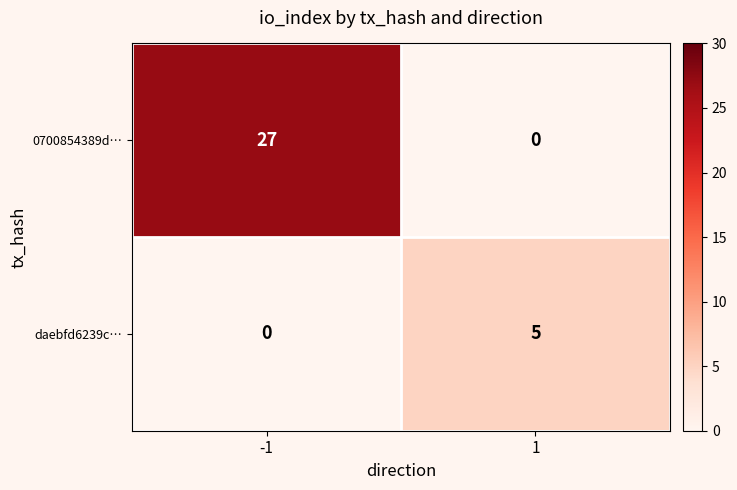

How many data points in daebfd6239c… are less than 5?

1